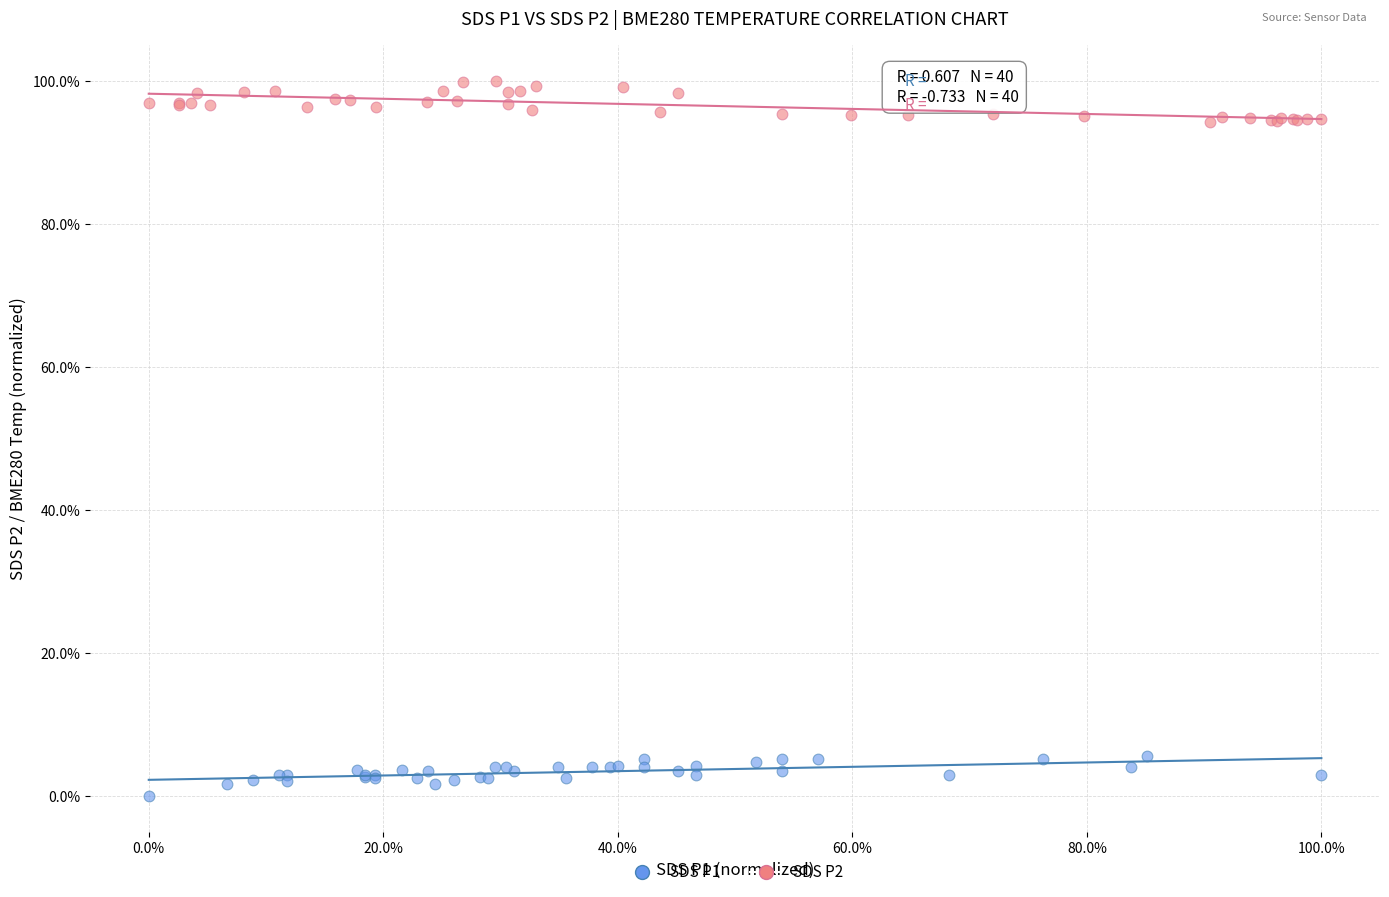

What are all the series names shown in the legend?

SDS P1, SDS P2